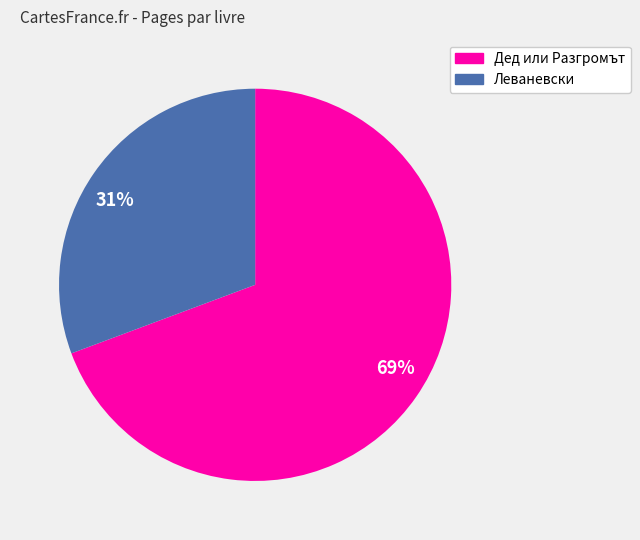

Which slice represents more than half of the pie?

Дед или Разгромът